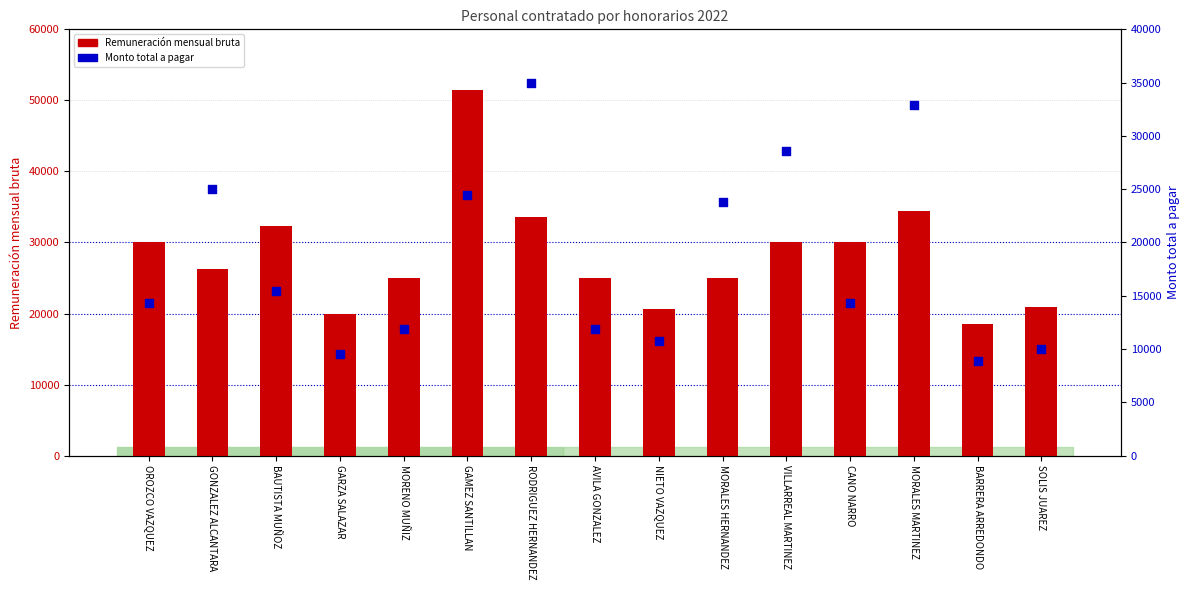

What is the total value across all series at VILLARREAL MARTINEZ?

58600.0